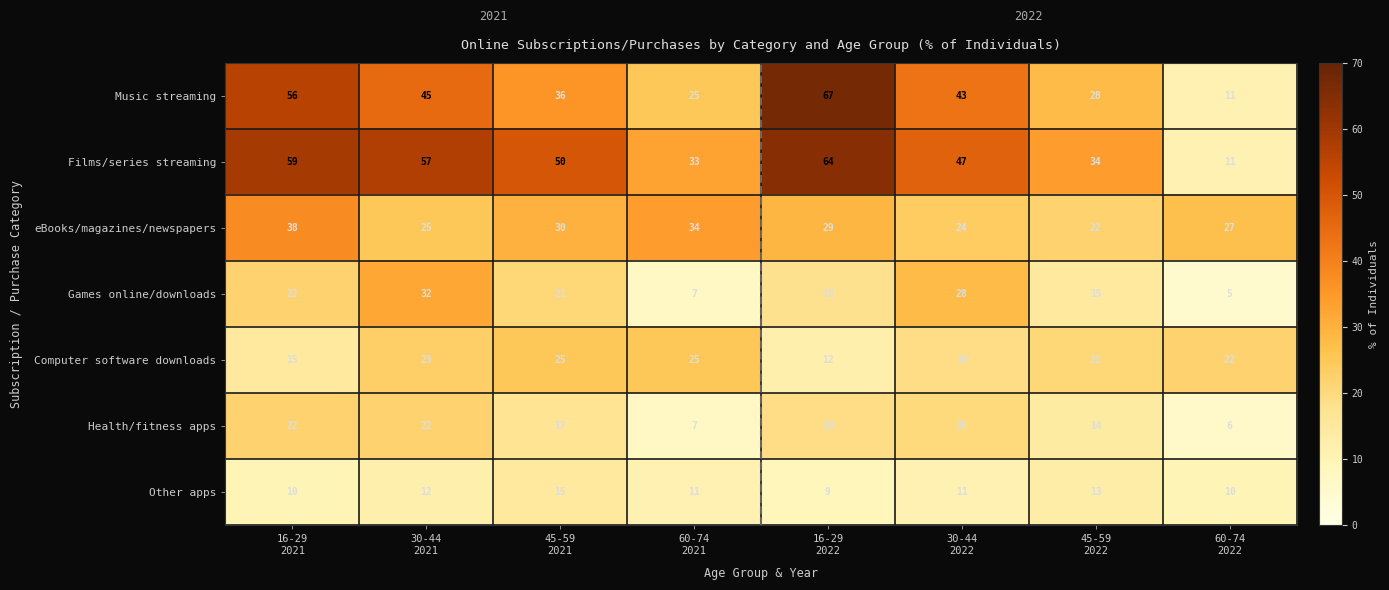

What is the total value across all series at 45-59
2021?

194